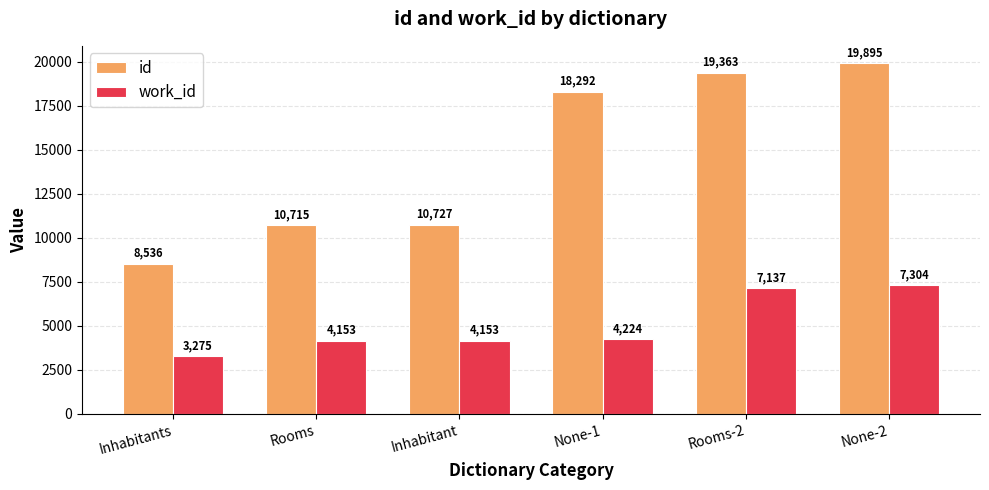

The value of work_id at Inhabitant is 2363. True or false?

False